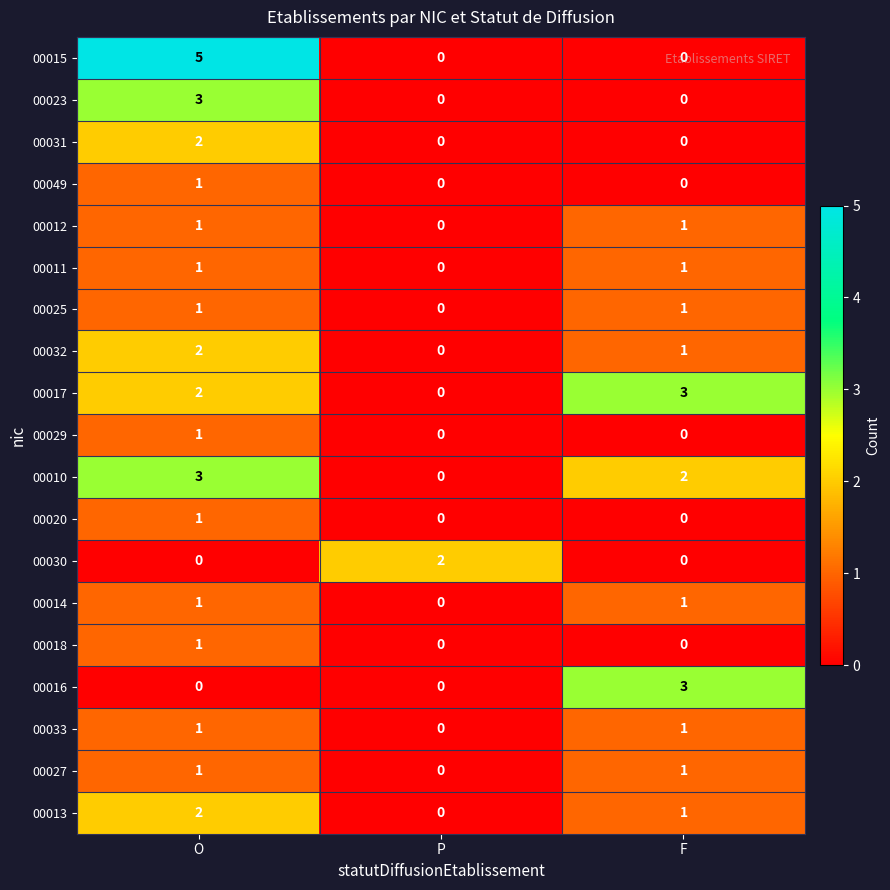

Where is 00012 nearest to the value 0?

P